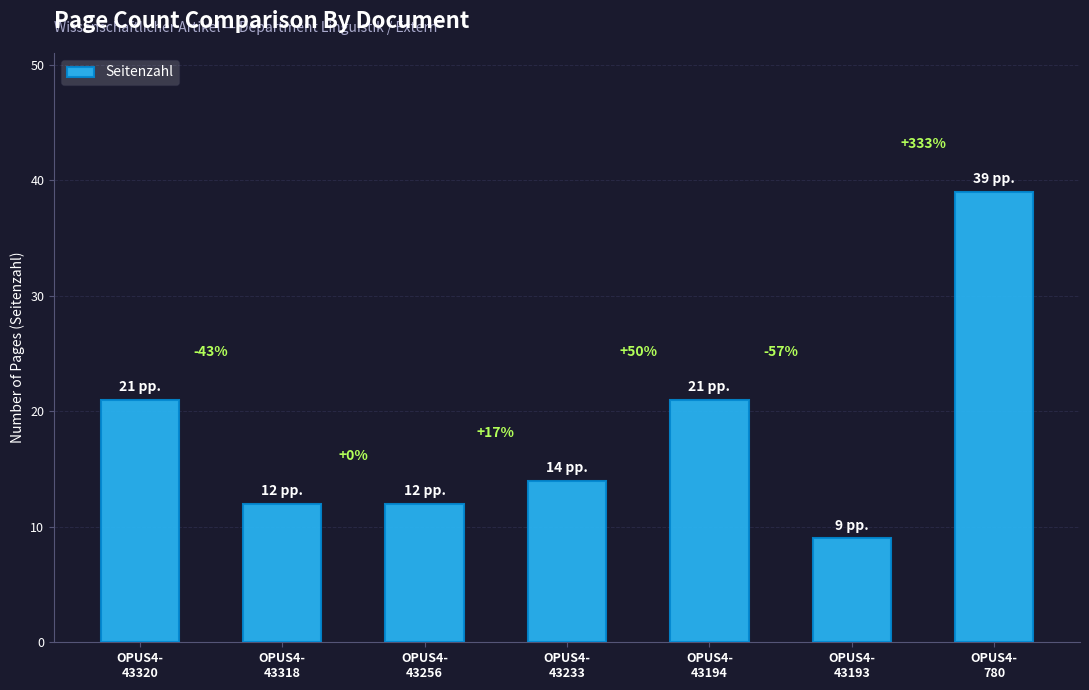

At which category does the chart reach its minimum across all series?

OPUS4-
43193